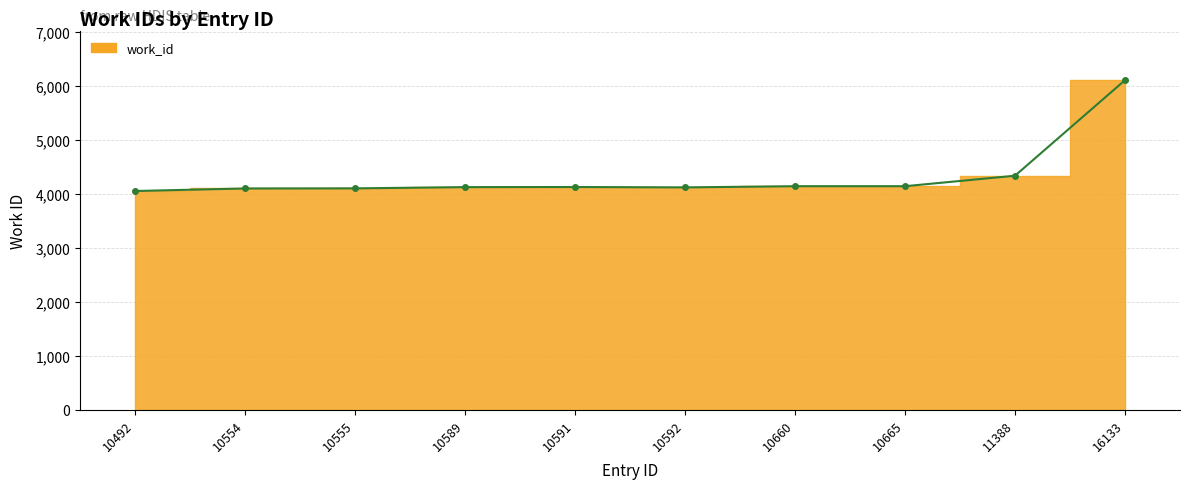

How many lines are shown in the chart?

1